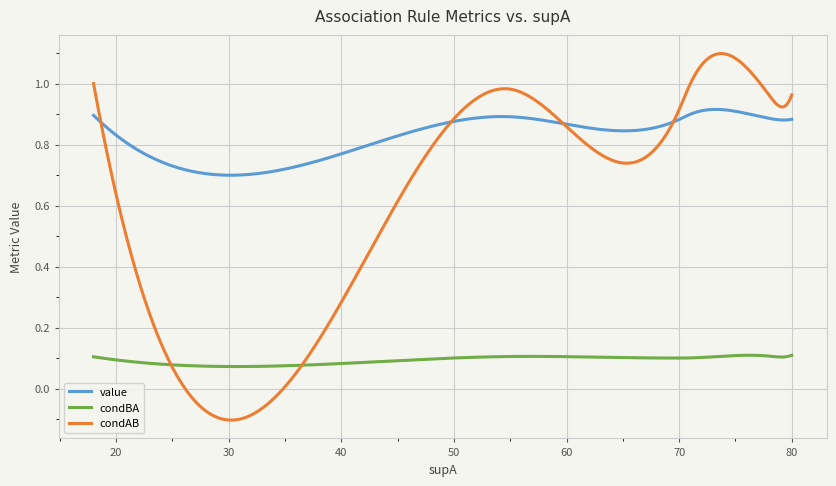

How many lines are shown in the chart?

3